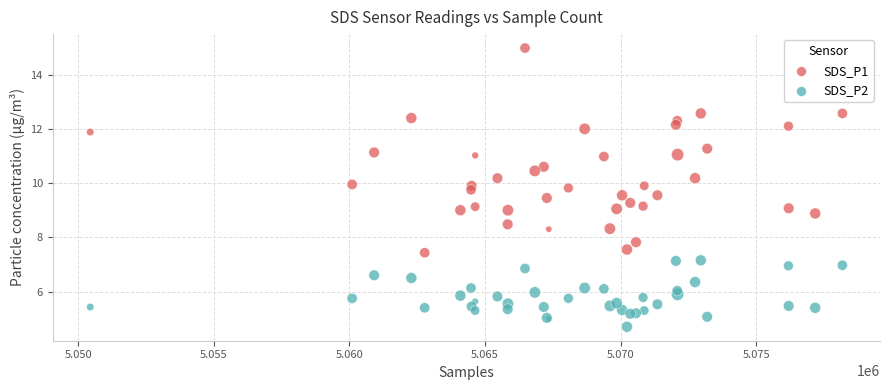

Which series contains the lowest Y value?

SDS_P2